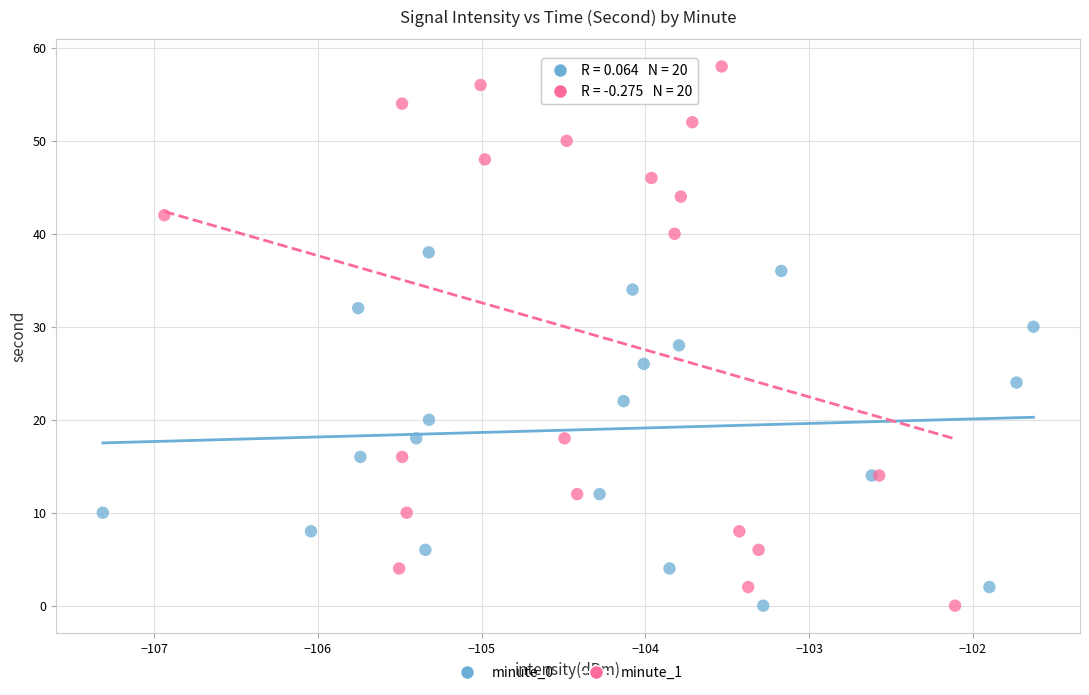

Which series has the widest spread of Y values?

minute_1